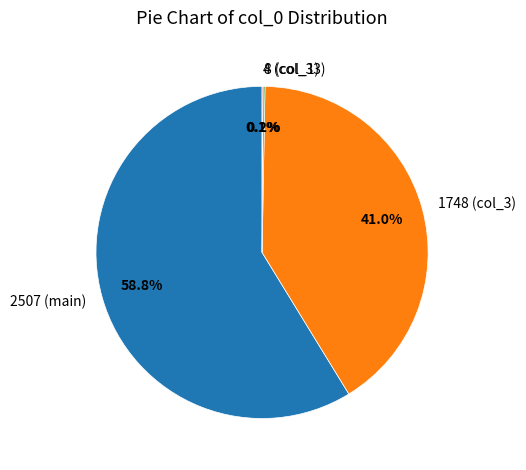

Which slice is the largest?

2507 (main)